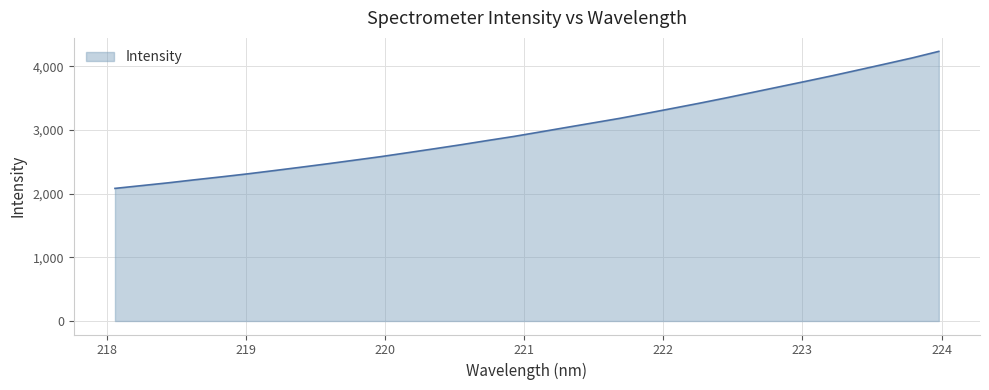

Count the number of data series in this chart.

1